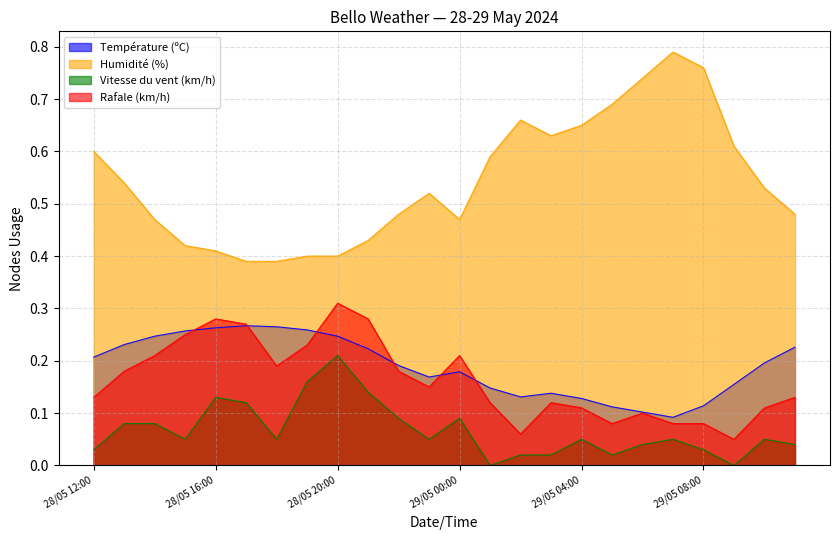

What is the difference between the second highest and second lowest values in the Vitesse du vent (km/h) series?

0.2